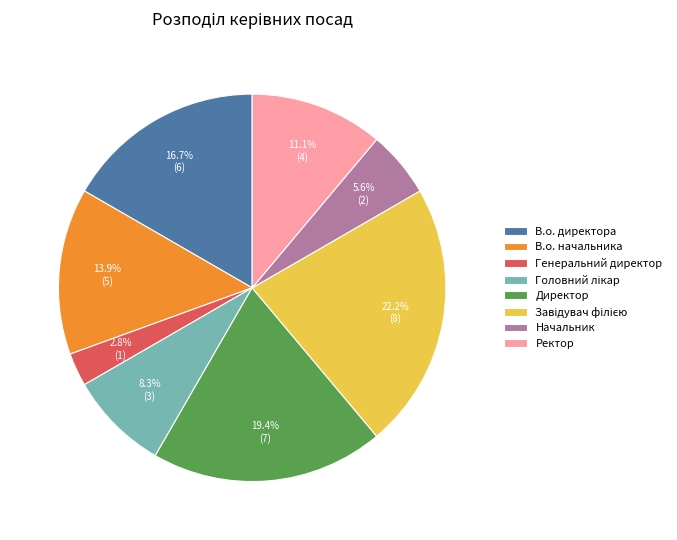

Do Директор and Начальник together represent more than half of the pie?

No